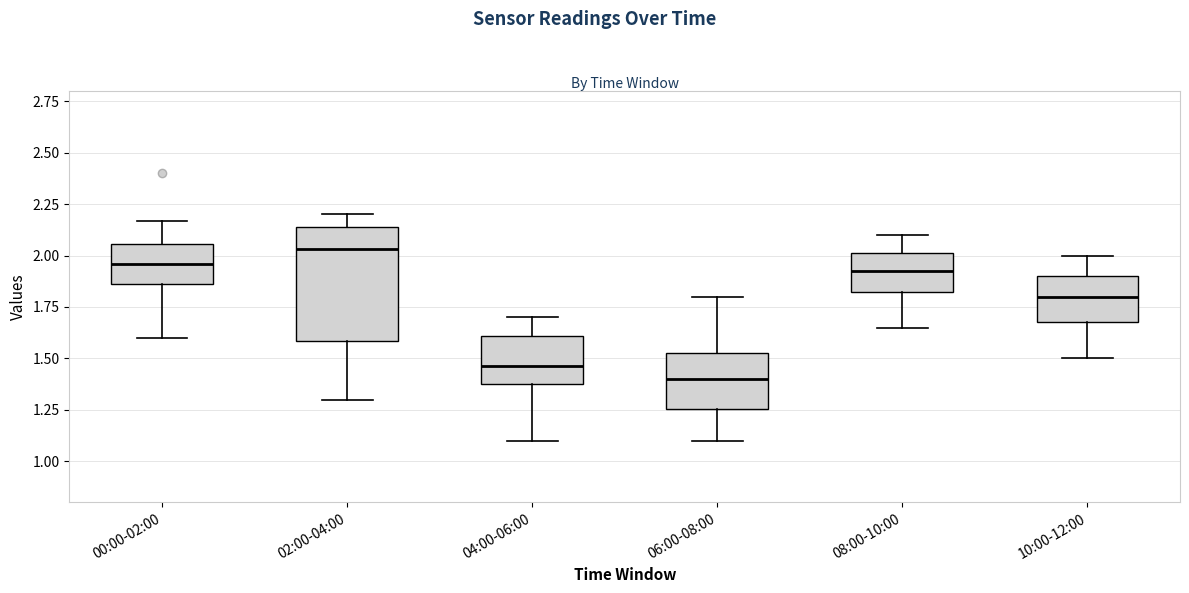

Reading left to right, transcribe this box plot: for each box, give where its median line is, the range the box spans, and where its two whiskers end, as read against the y-axis. The values are not printed on the chart, so give them approximately, as read against the axis.

00:00-02:00: median 1.95, box 1.85 to 2.05, whiskers 1.60 to 2.15
02:00-04:00: median 2.05, box 1.60 to 2.15, whiskers 1.30 to 2.20
04:00-06:00: median 1.45, box 1.40 to 1.60, whiskers 1.10 to 1.70
06:00-08:00: median 1.40, box 1.25 to 1.55, whiskers 1.10 to 1.80
08:00-10:00: median 1.95, box 1.85 to 2.00, whiskers 1.65 to 2.10
10:00-12:00: median 1.80, box 1.70 to 1.90, whiskers 1.50 to 2.00